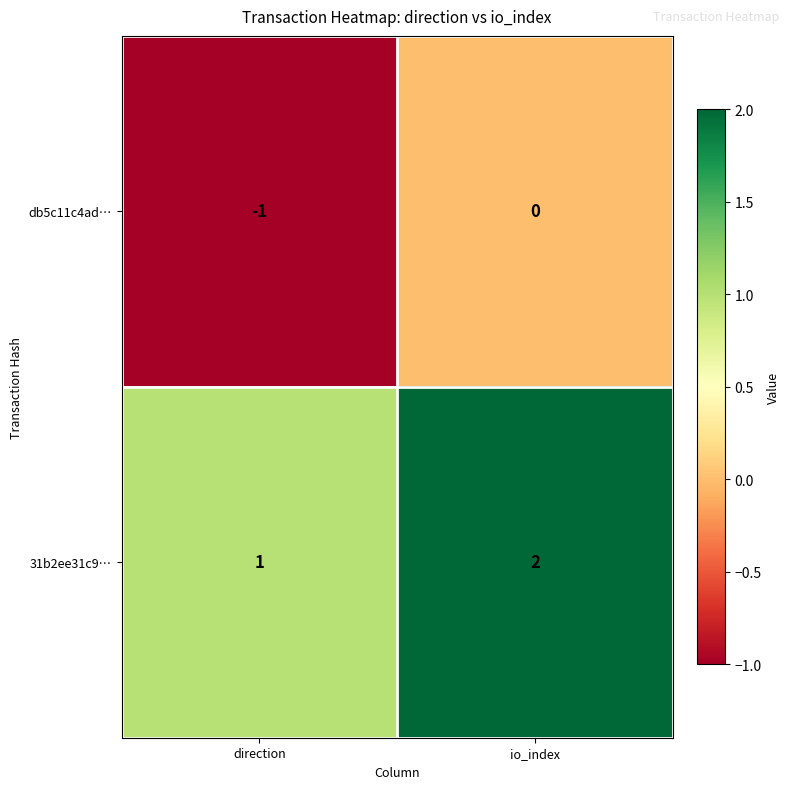

True or false: db5c11c4ad… has a value of 1 at io_index.

False